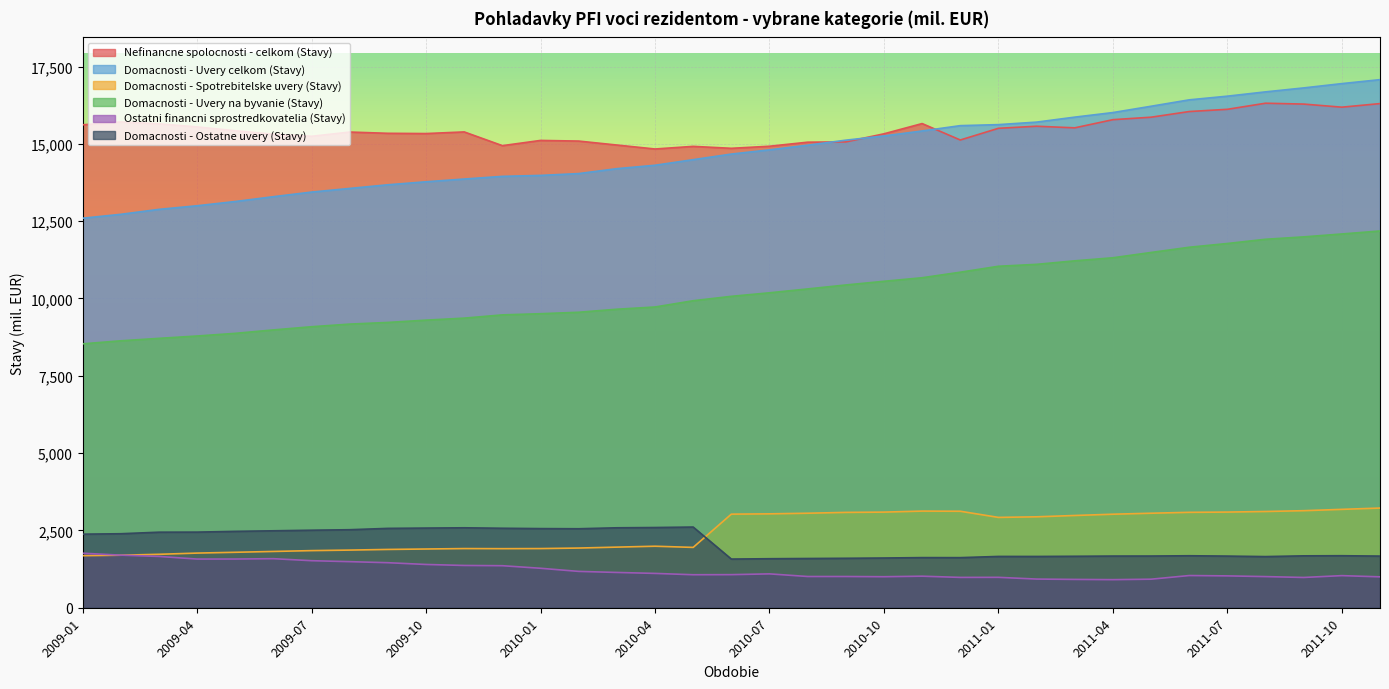

True or false: Domacnosti - Uvery na byvanie (Stavy) and Nefinancne spolocnosti - celkom (Stavy) intersect in this chart.

False